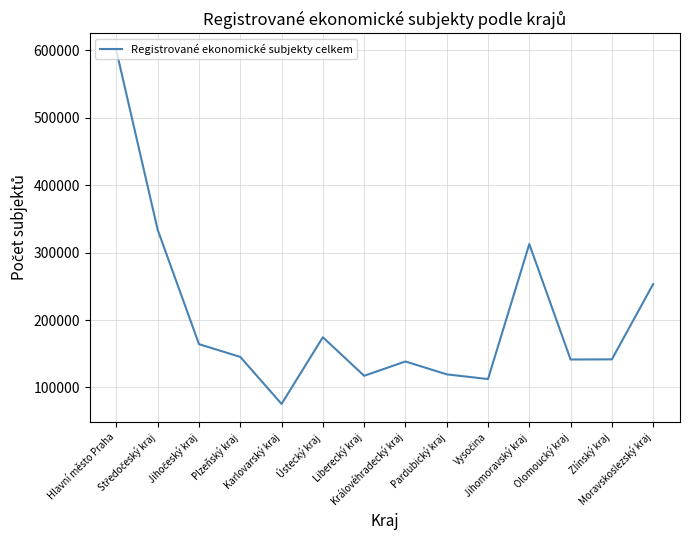

True or false: the data has more than 2 interior local peaks.

True